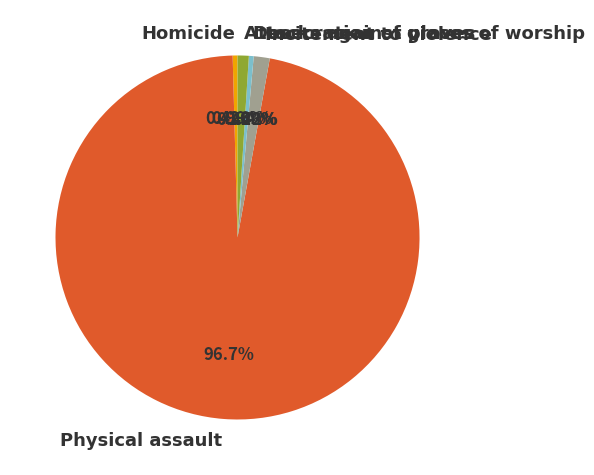

To the nearest percent, what is the average slice percentage?

20%